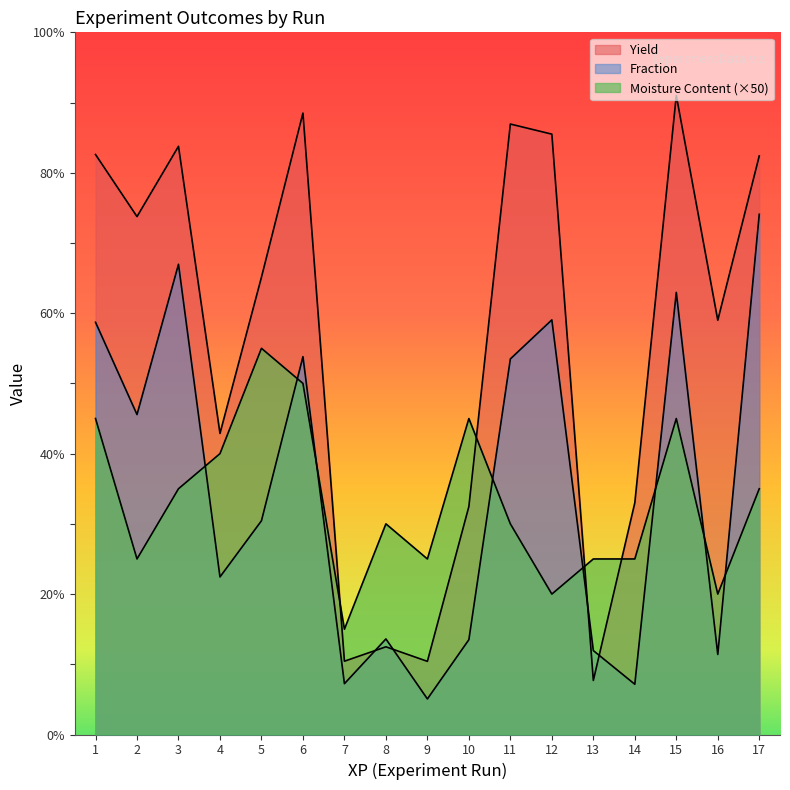

Reading right to left, extract all data points from this chart.

Yield: 82.4	59.0	91.0	33.0	7.7	85.5	86.9	32.5	10.4	12.5	10.4	88.5	65.1	42.9	83.8	73.8	82.6
Fraction: 74.1	11.4	63.0	7.2	12.0	59.0	53.5	13.5	5.1	13.6	7.2	53.8	30.4	22.4	67.0	45.6	58.7
Moisture Content: 35.0	20.0	45.0	25.0	25.0	20.0	30.0	45.0	25.0	30.0	15.0	50.0	55.0	40.0	35.0	25.0	45.0